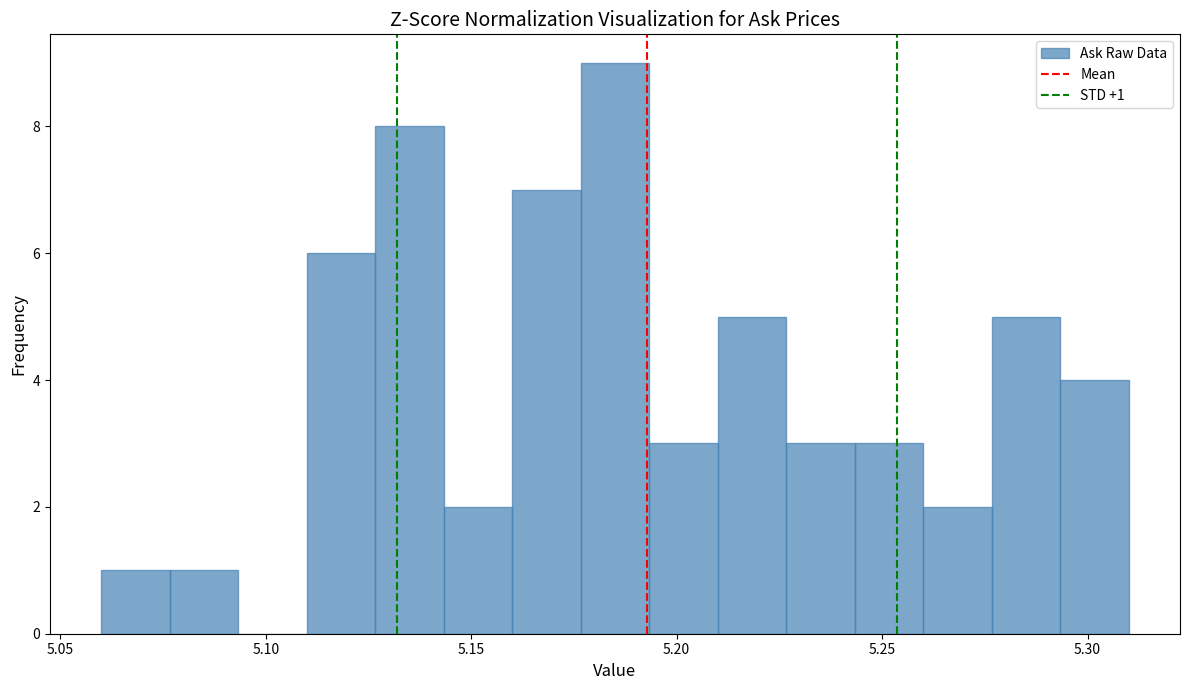

Read against the x-axis, roughly where is the centre of the tallest bar?

5.185